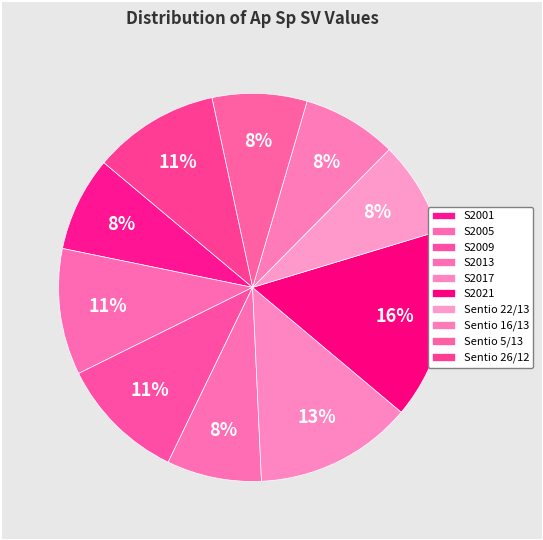

What percentage is NOT represented by Sentio 22/13?

92.1%